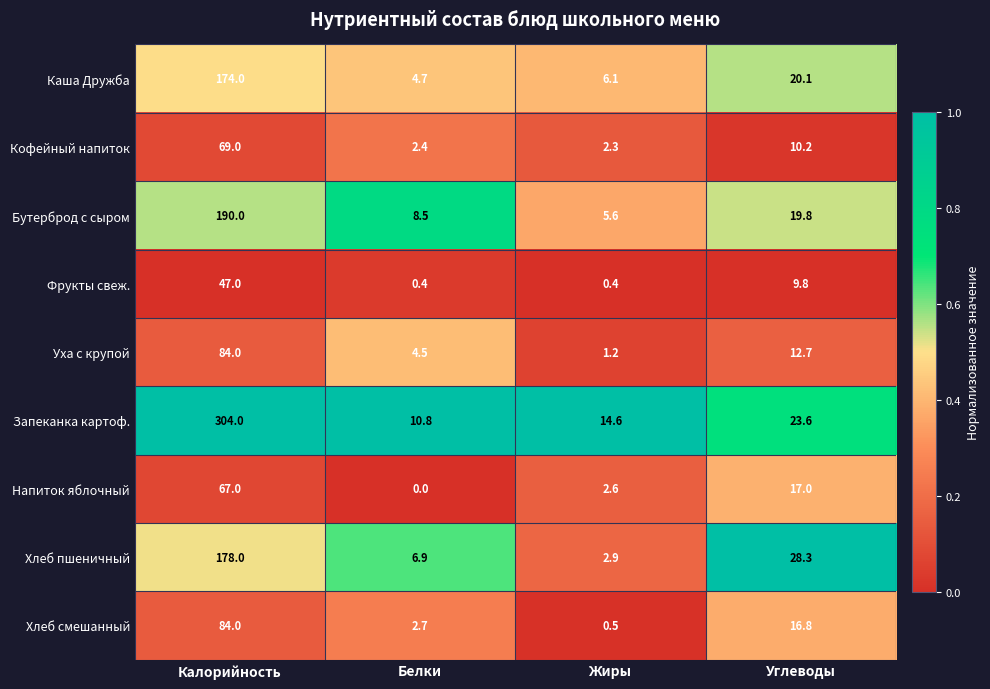

Which series has the largest range (max minus min)?

Запеканка картоф.